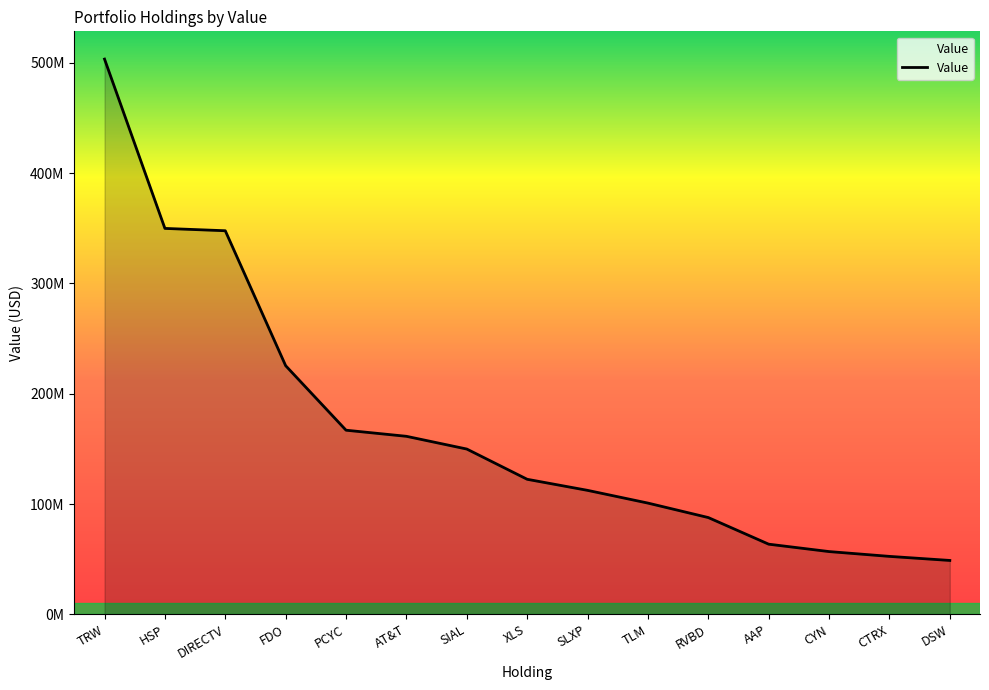

What is the ratio of the value at SIAL to the value at TLM?

1.5